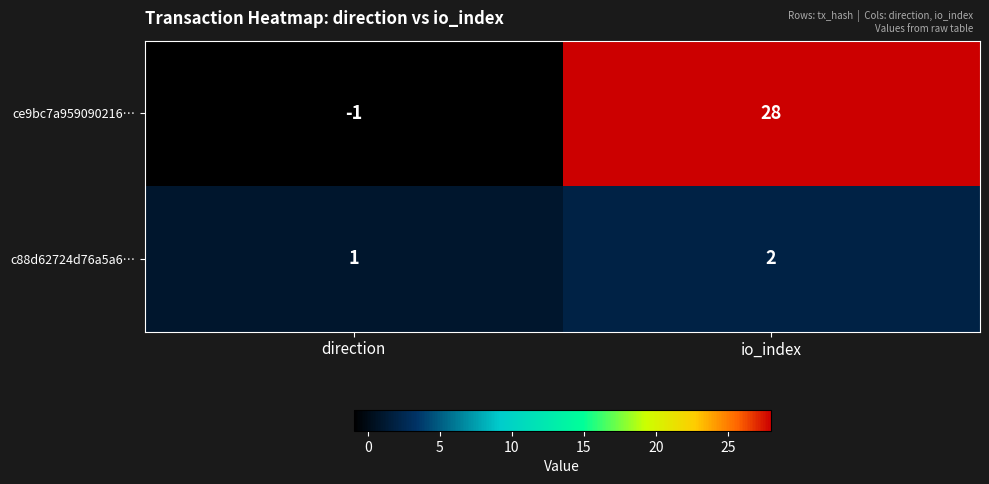

At which category is the sum across all series the highest?

io_index